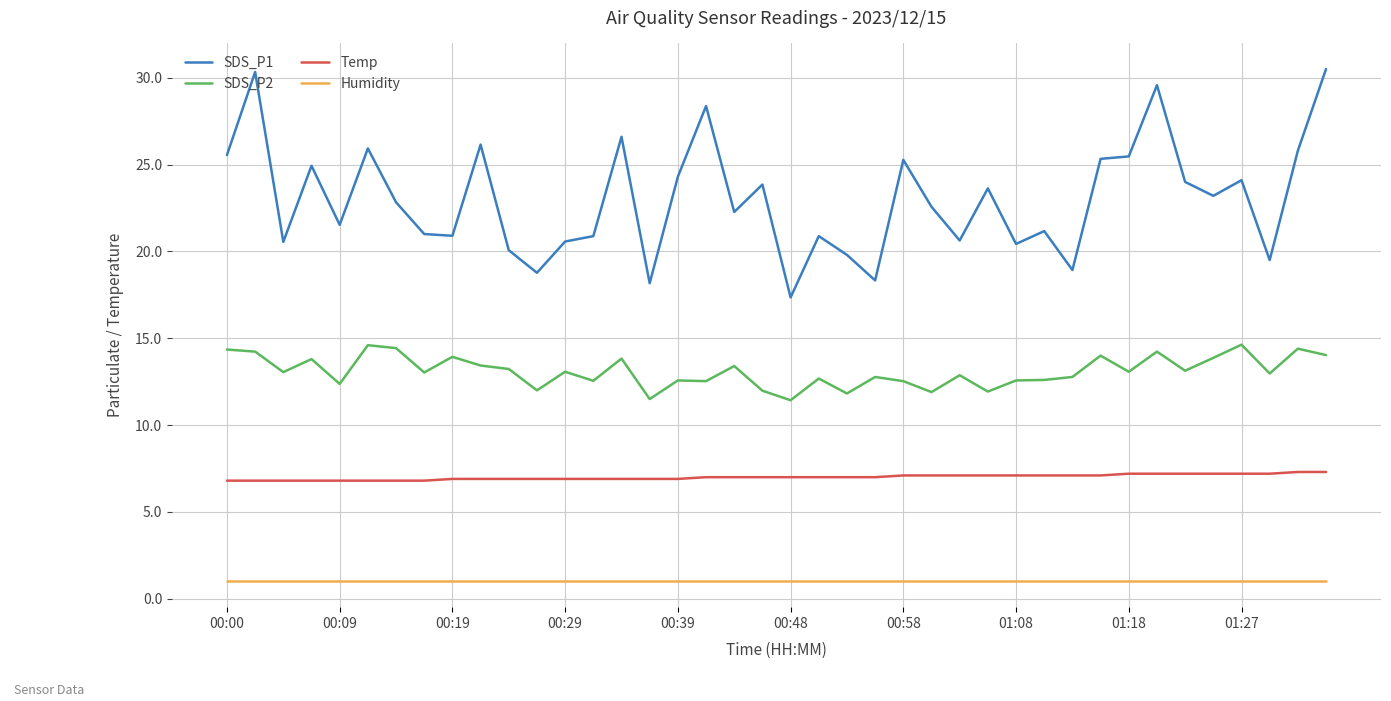

True or false: SDS_P2 and Humidity intersect in this chart.

False